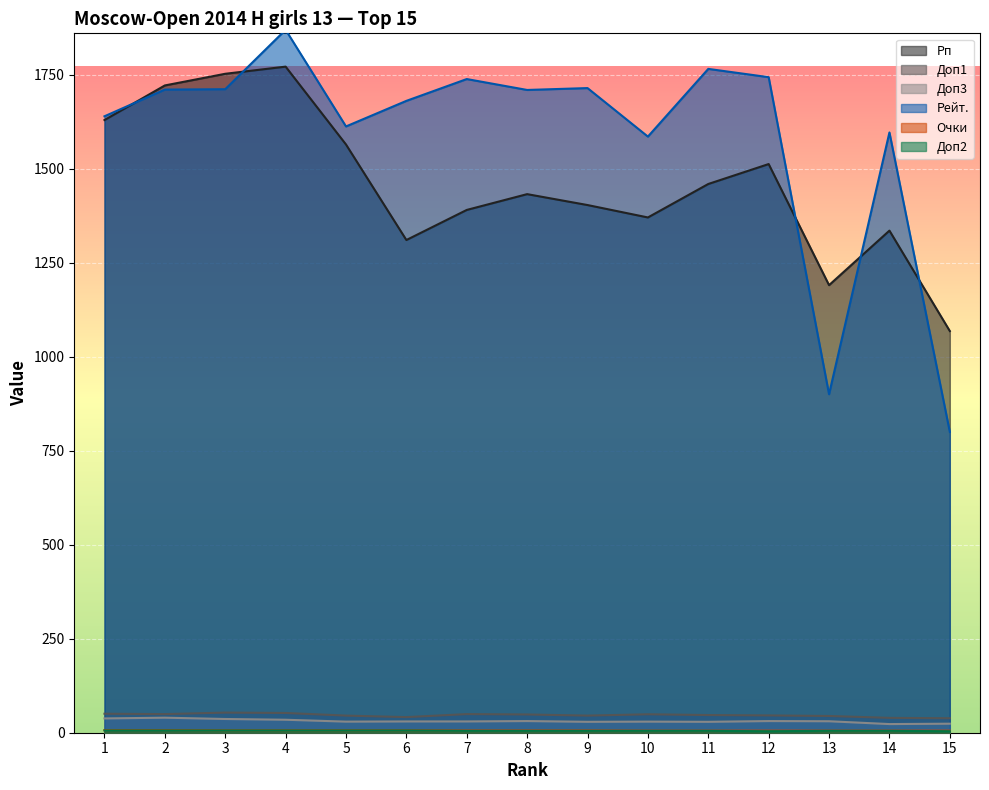

How many lines are shown in the chart?

6